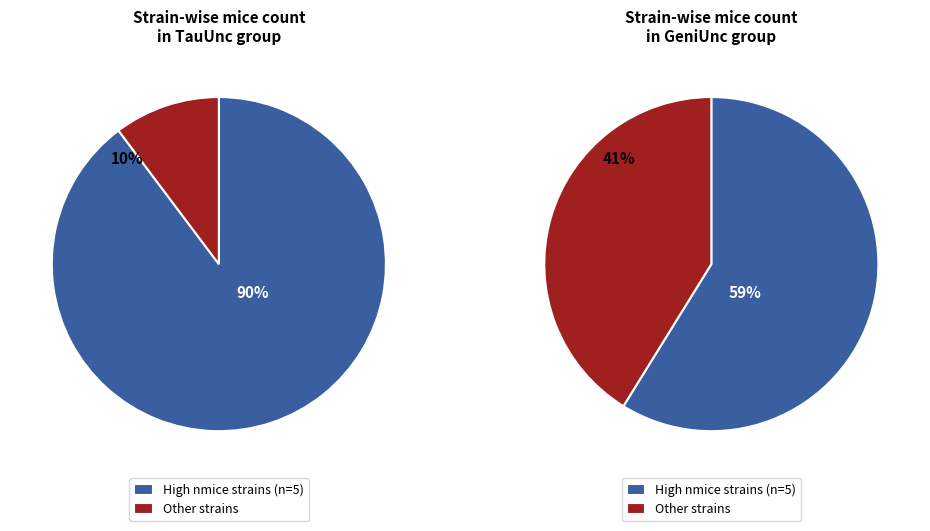

Is CC027/GeniUnc the majority of the pie?

No